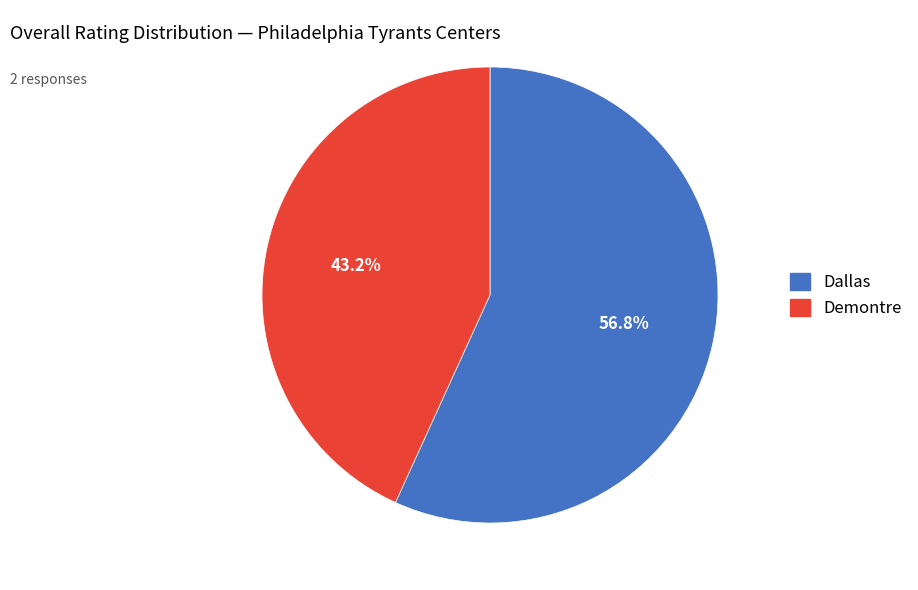

What percentage is NOT represented by Dallas?

43.2%